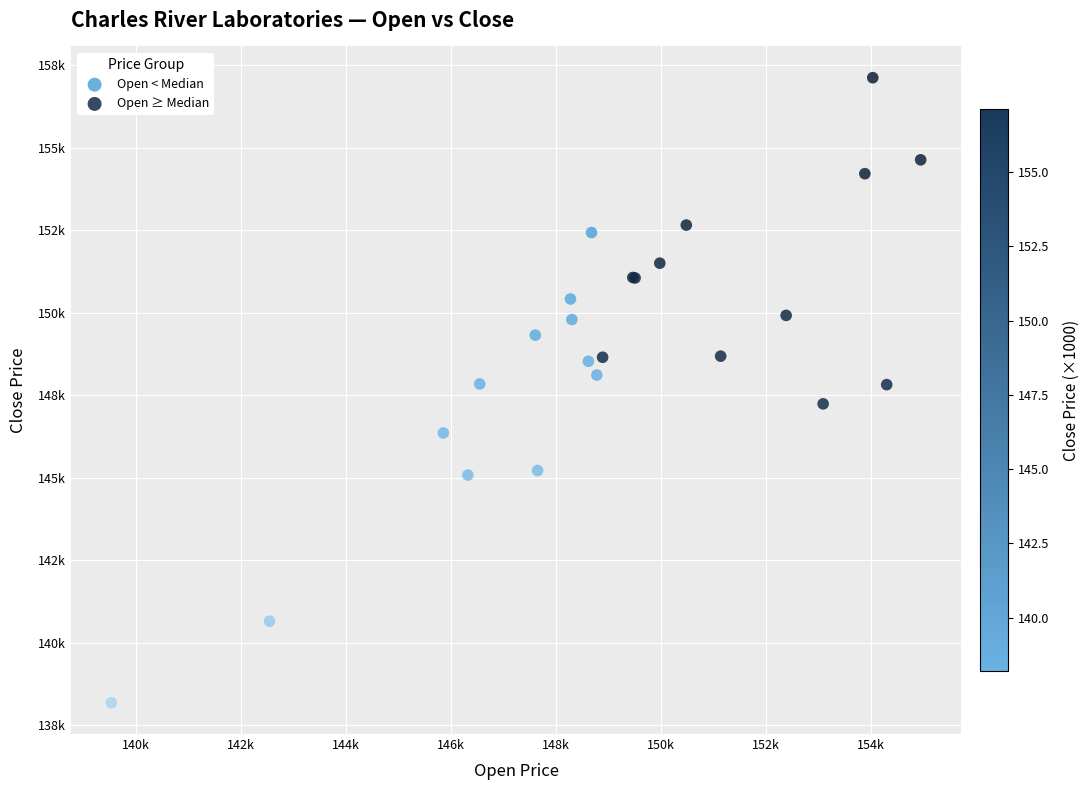

Which series has the largest Y range (max minus min)?

Open < Median